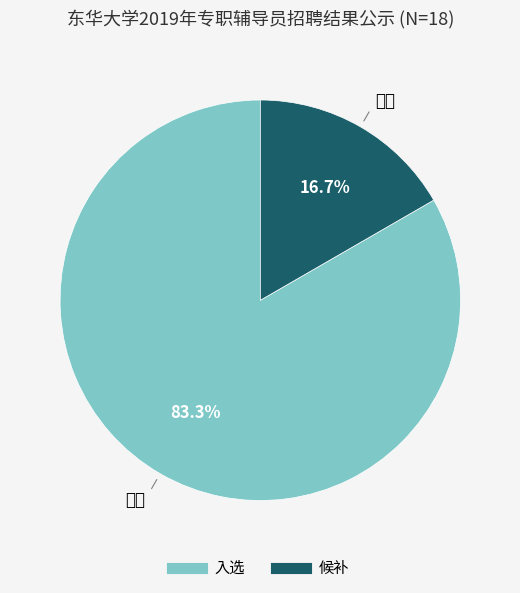

What percentage is the 候补 slice, to the nearest percent?

17%